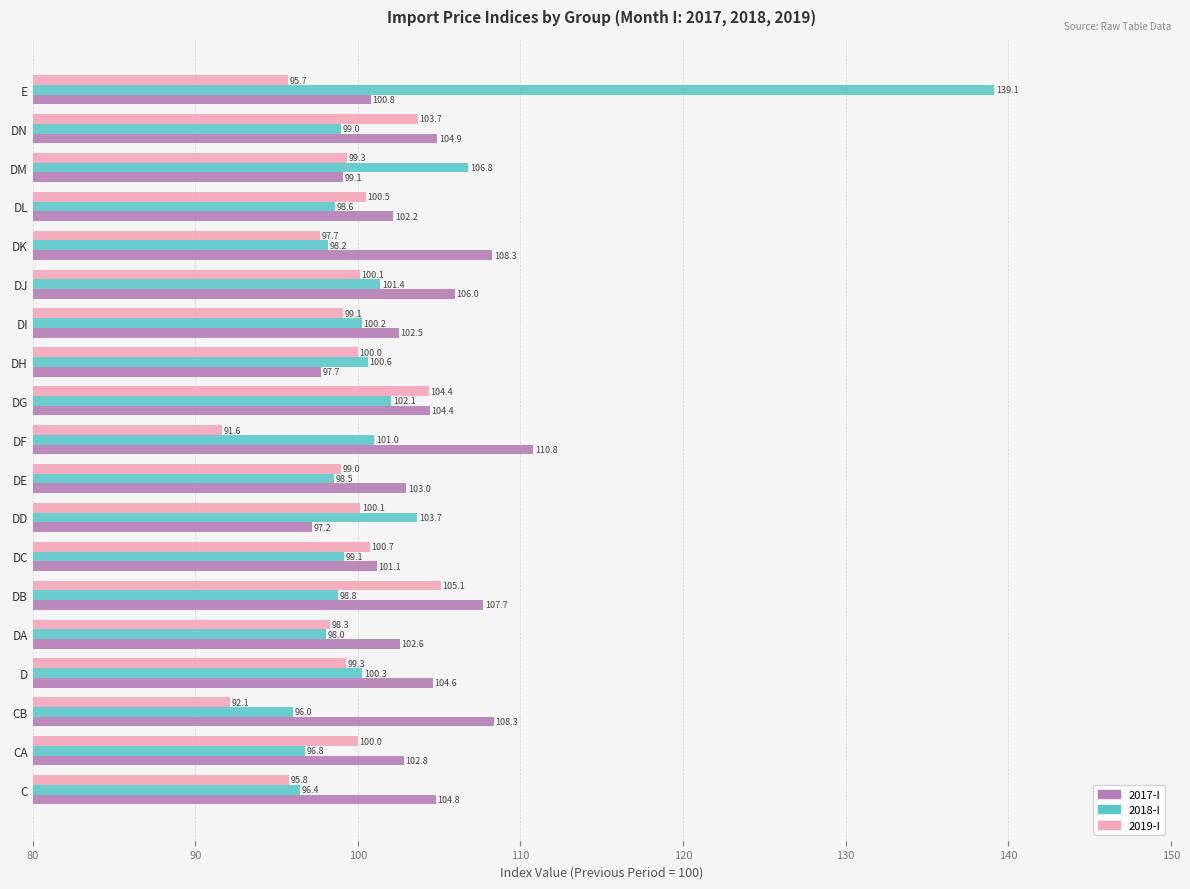

Which series has the largest total across all categories?

2017-I